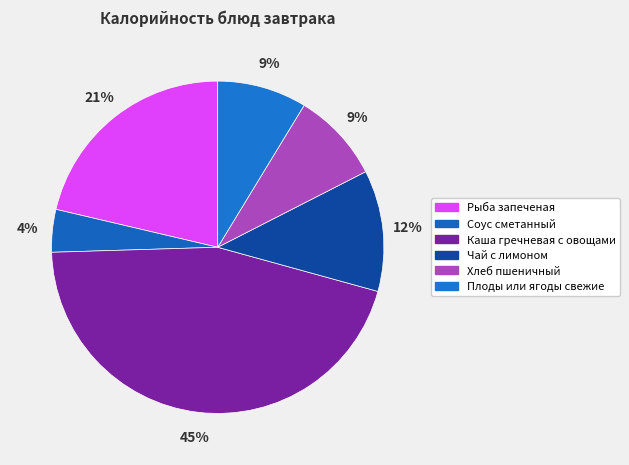

What percentage do Хлеб пшеничный and Рыба запеченая together represent?

30.1%